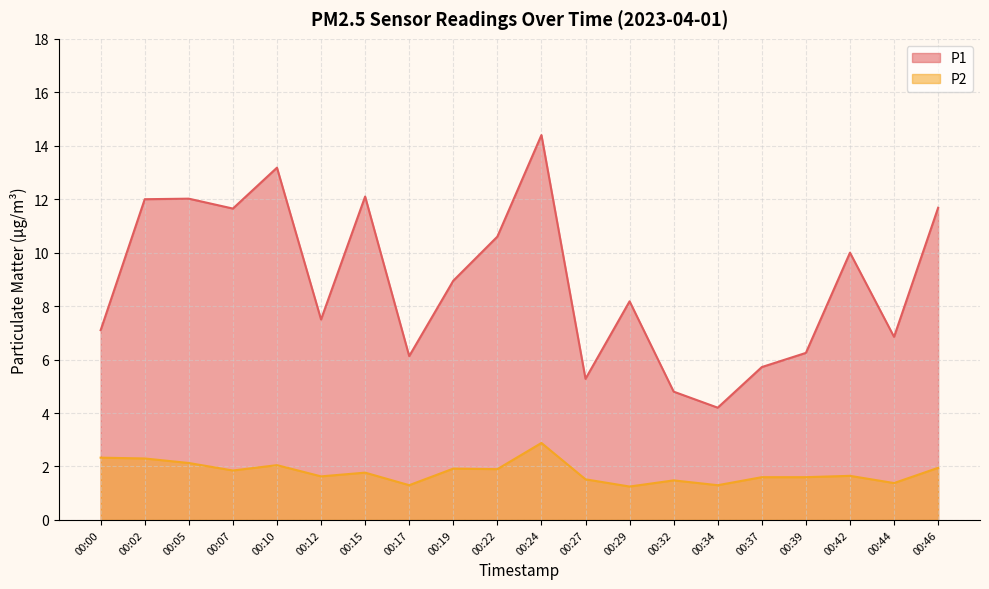

Which has a higher value, 00:29 or 00:34?

00:29